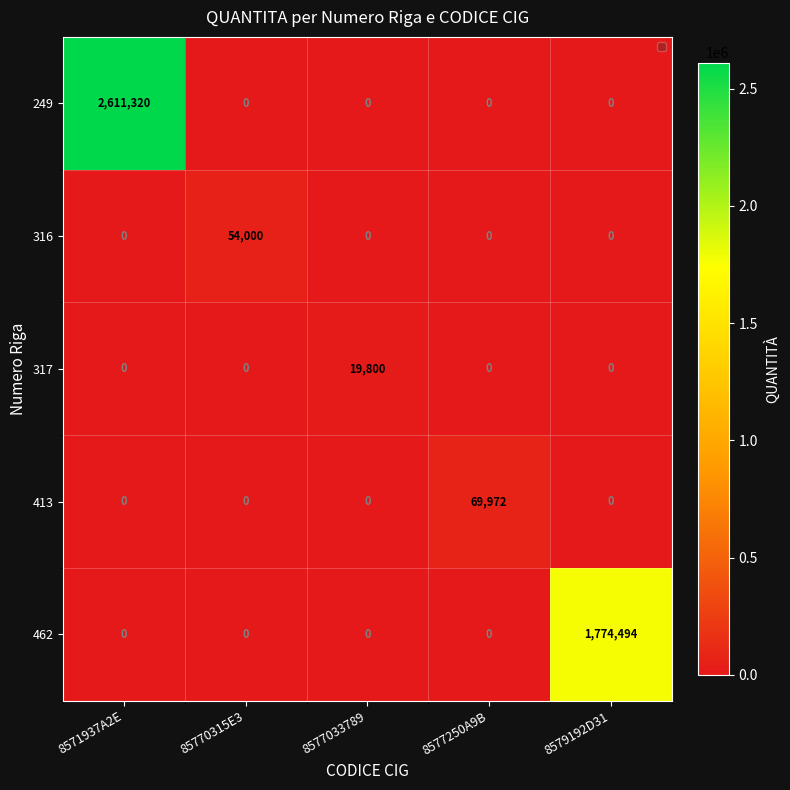

The value of 316 at 8577033789 is 0. True or false?

True